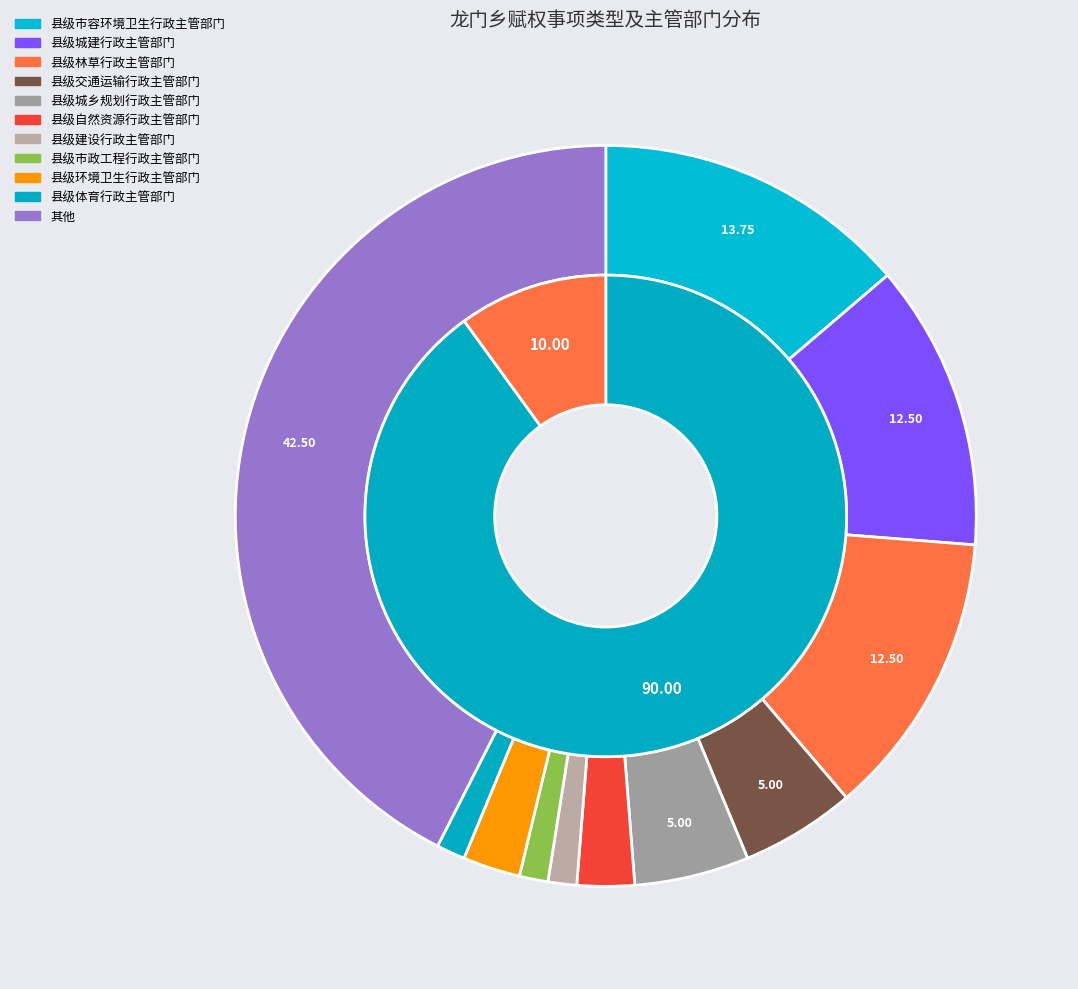

What is the total percentage of 行政许可 and 行政处罚?

100.0%